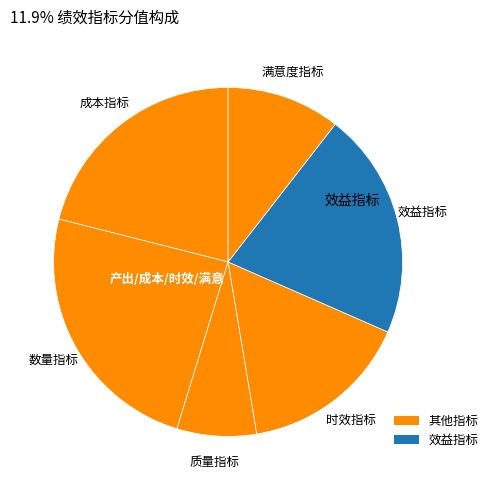

Count the number of slices in the pie.

6